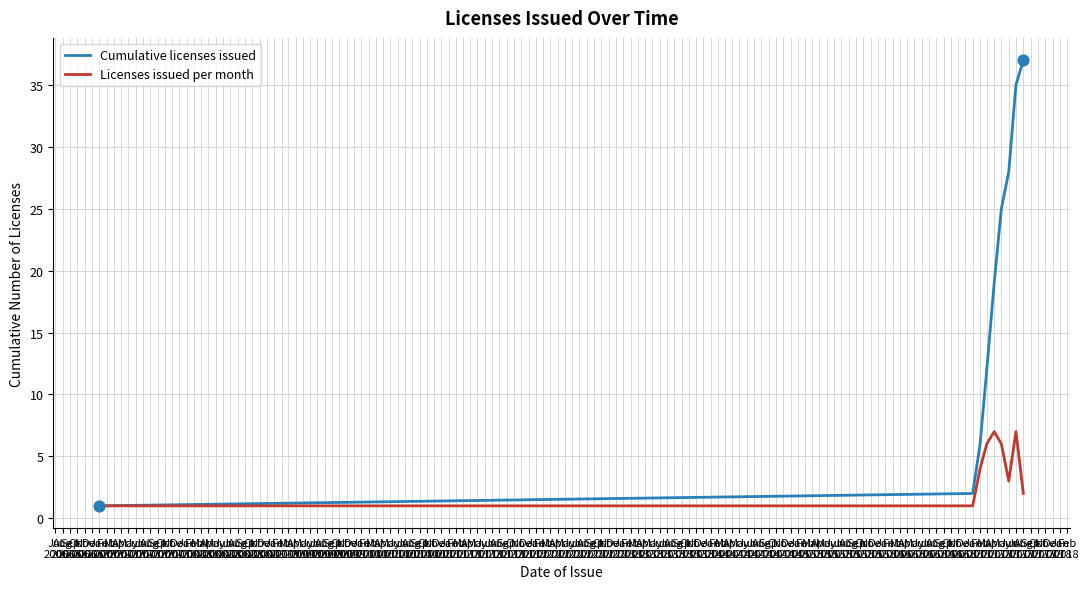

What are all the series names shown in the legend?

Cumulative licenses issued, Licenses issued per month